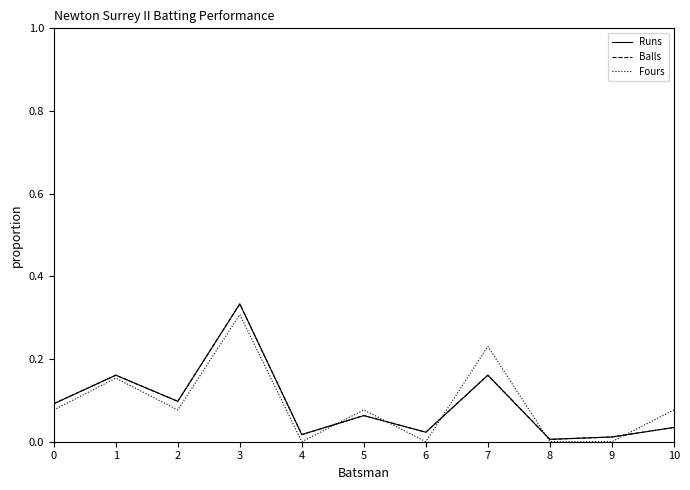

Does the chart have visible grid lines?

No